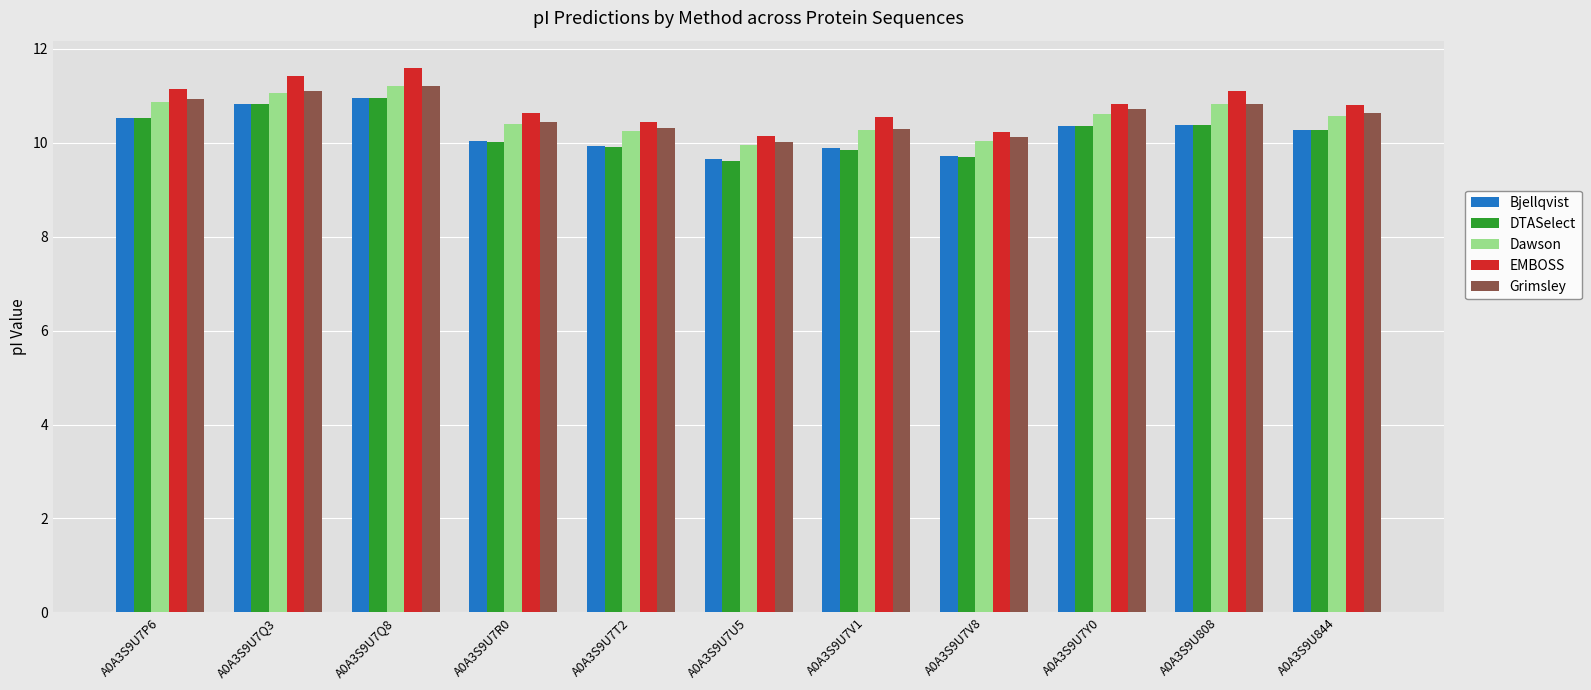

Which series changed the most between A0A3S9U7Q3 and A0A3S9U7V1?

DTASelect